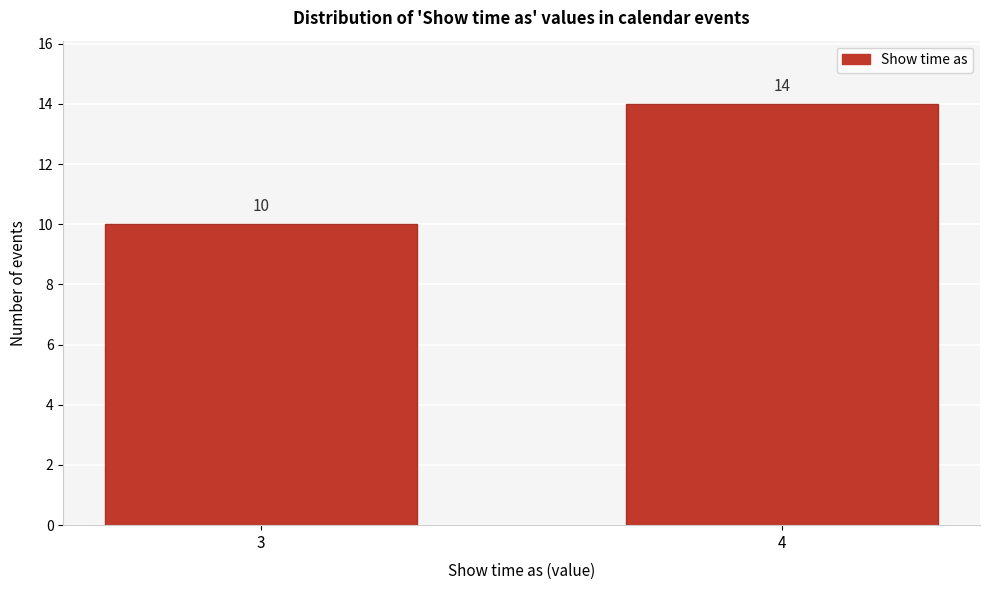

Reading left to right, transcribe all the data shown in this chart.

3=10	4=14